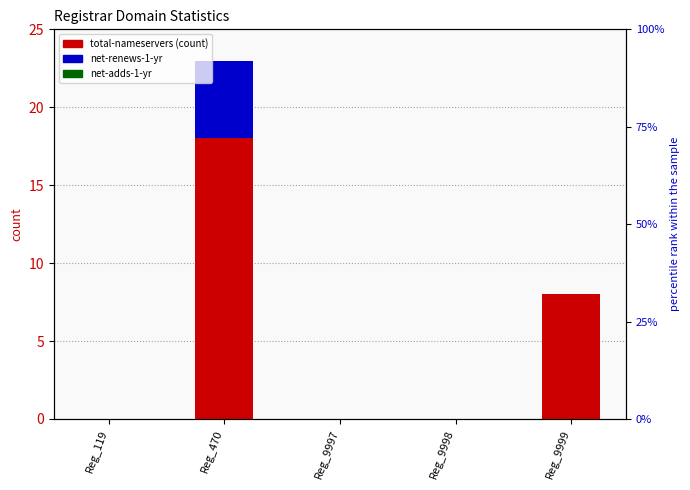

At which category is the sum across all series the highest?

Reg_470